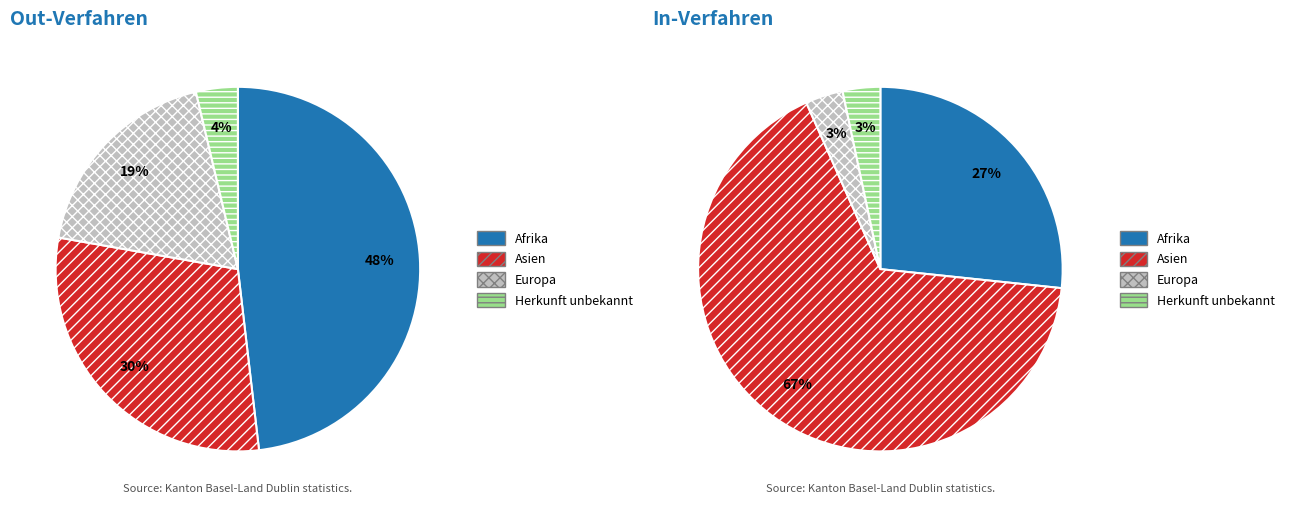

Is there a majority slice in this chart?

No